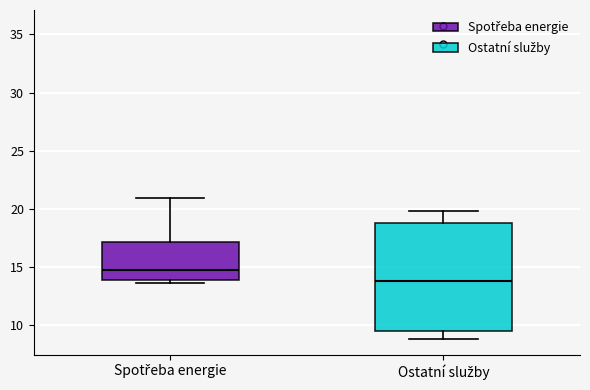

Which box's median line is the highest?

Spotřeba energie